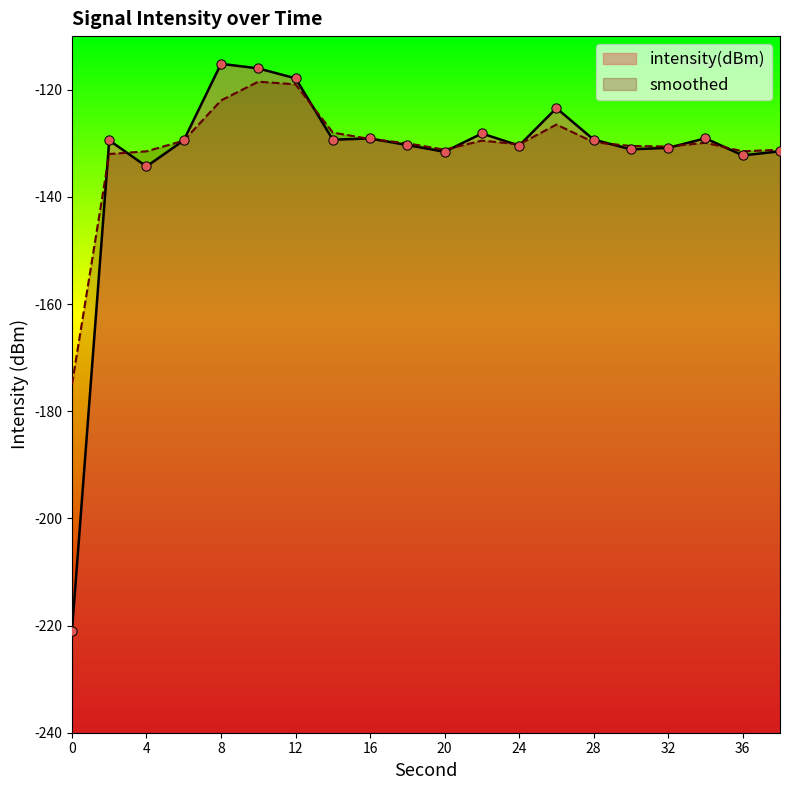

What is the total value across all series at 20?

-262.8